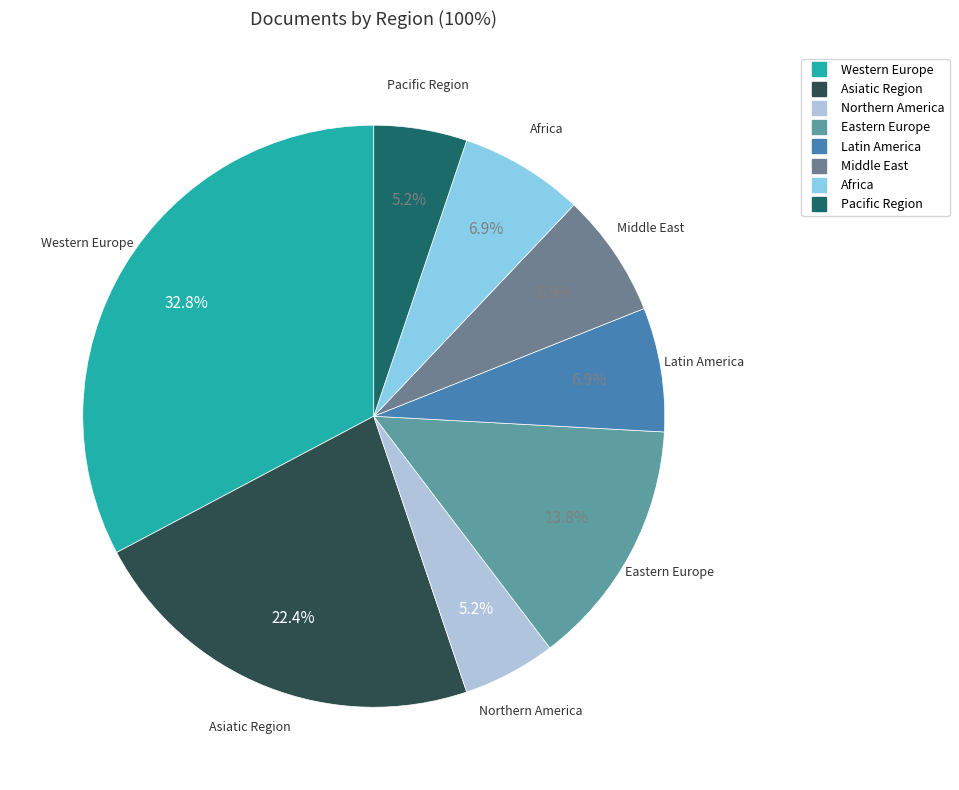

How many slices are in this pie chart?

8